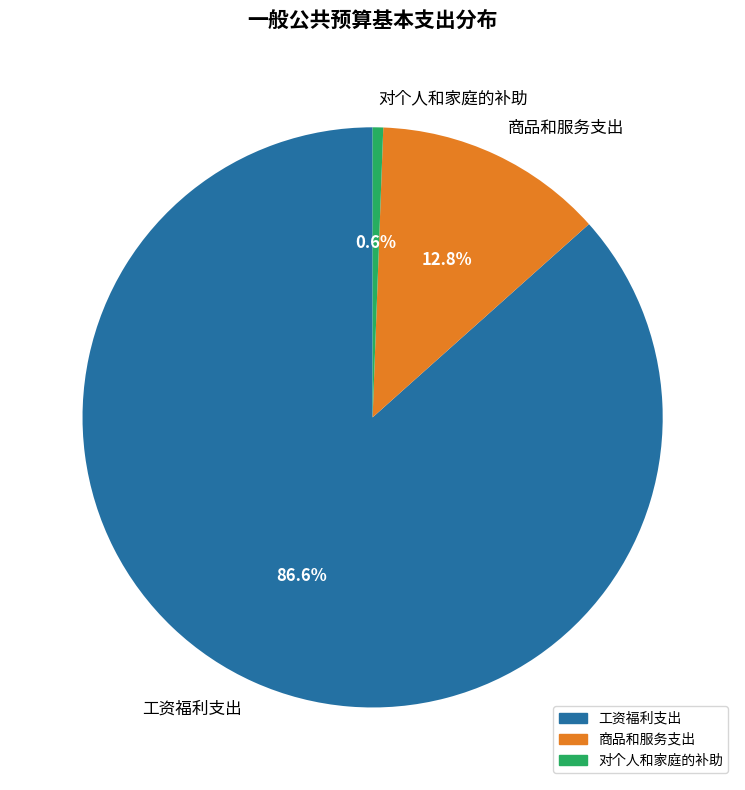

To the nearest percent, what is the combined percentage of 商品和服务支出 and 对个人和家庭的补助?

13%